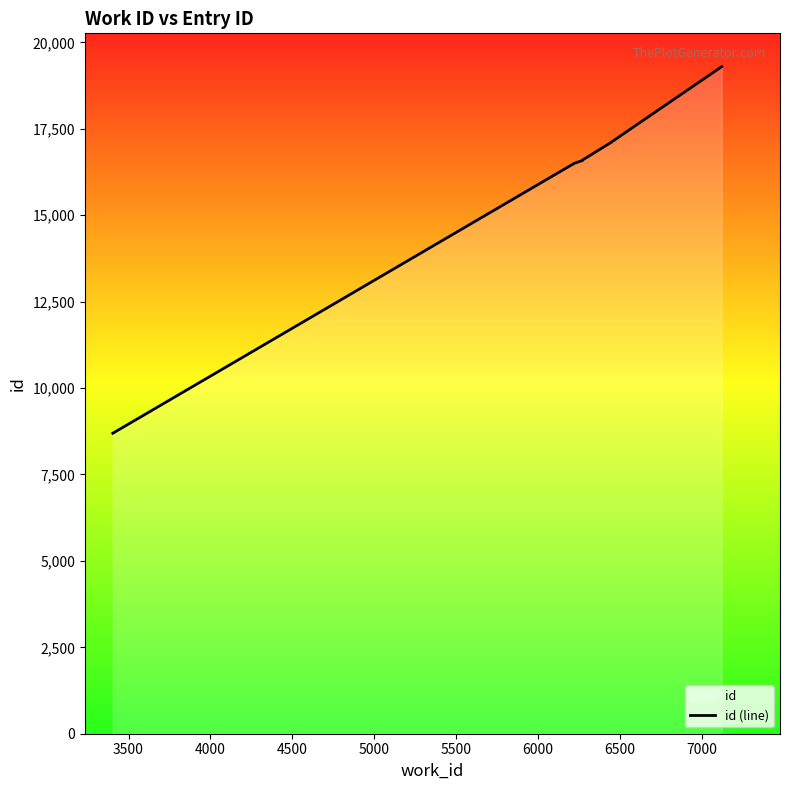

True or false: the data shows 5274 at 6500.

False